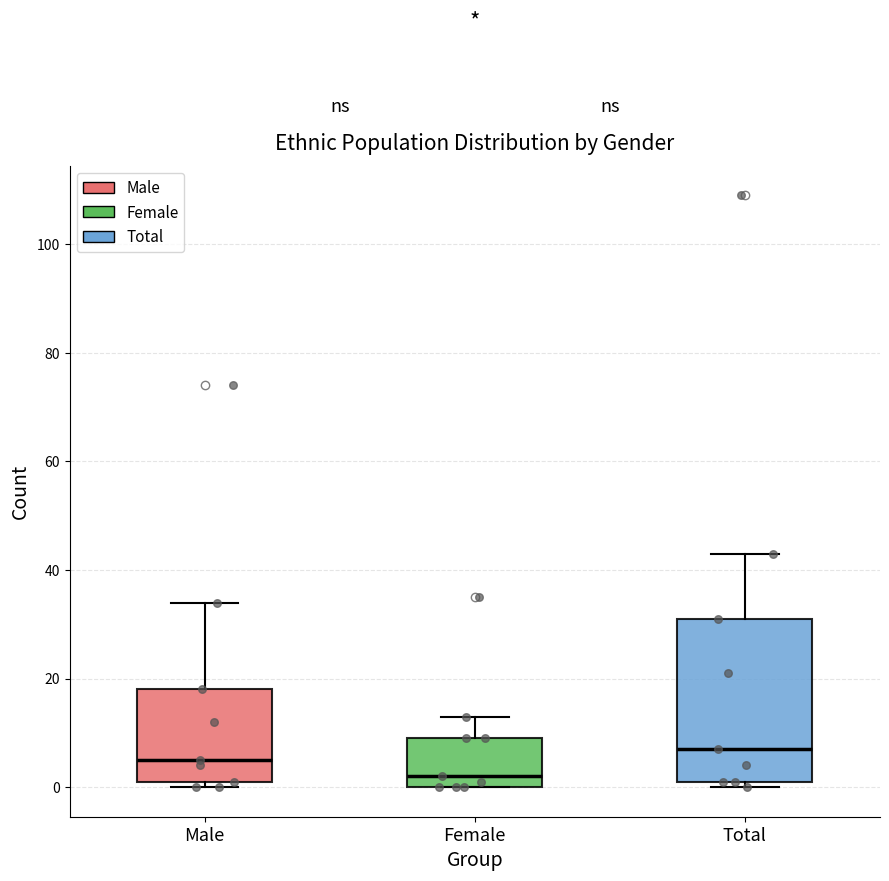

Which box's median line is the lowest?

Female